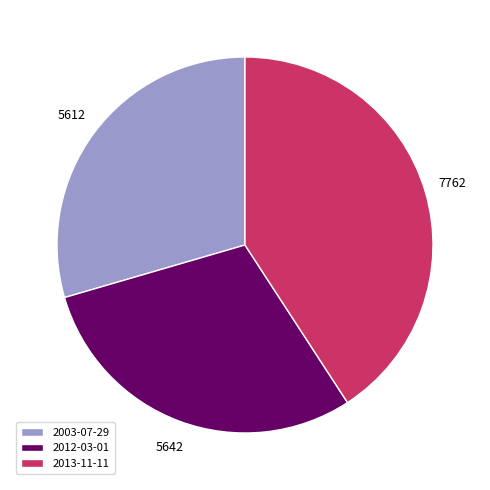

How many slices are in this pie chart?

3